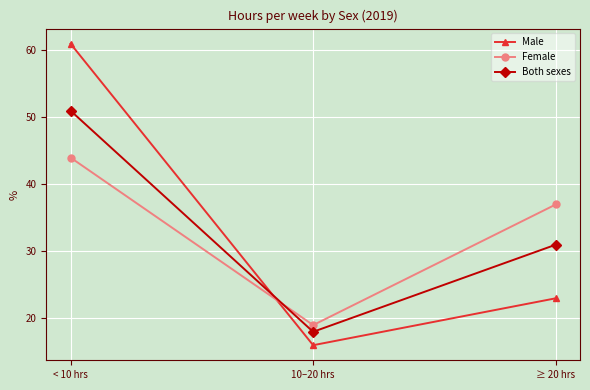

Reading right to left, what are all the values shown in this chart?

Male: ≥ 20 hrs=23	10–20 hrs=16	< 10 hrs=61
Female: ≥ 20 hrs=37	10–20 hrs=19	< 10 hrs=44
Both sexes: ≥ 20 hrs=31	10–20 hrs=18	< 10 hrs=51